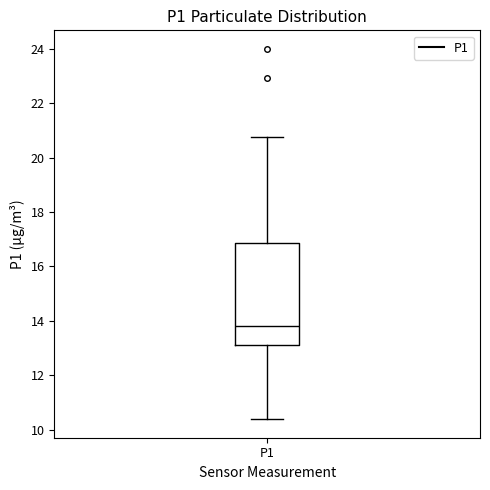

Read this box plot against the y-axis: the position of the median line, the range covered by the box, and the ends of both whiskers. The values are not printed on the chart, so give them approximately, as read against the axis.

median 13.8, box 13.0 to 16.8, whiskers 10.4 to 20.8